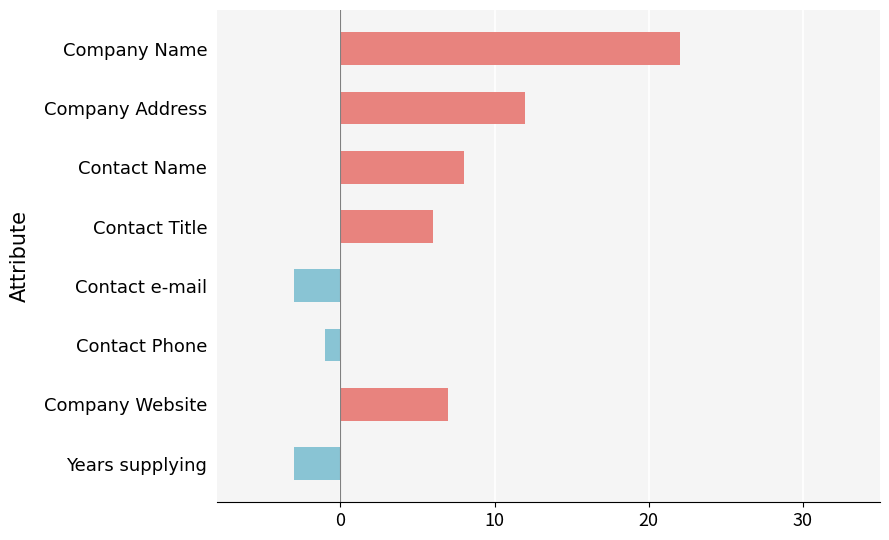

Which series has the largest total across all categories?

positive